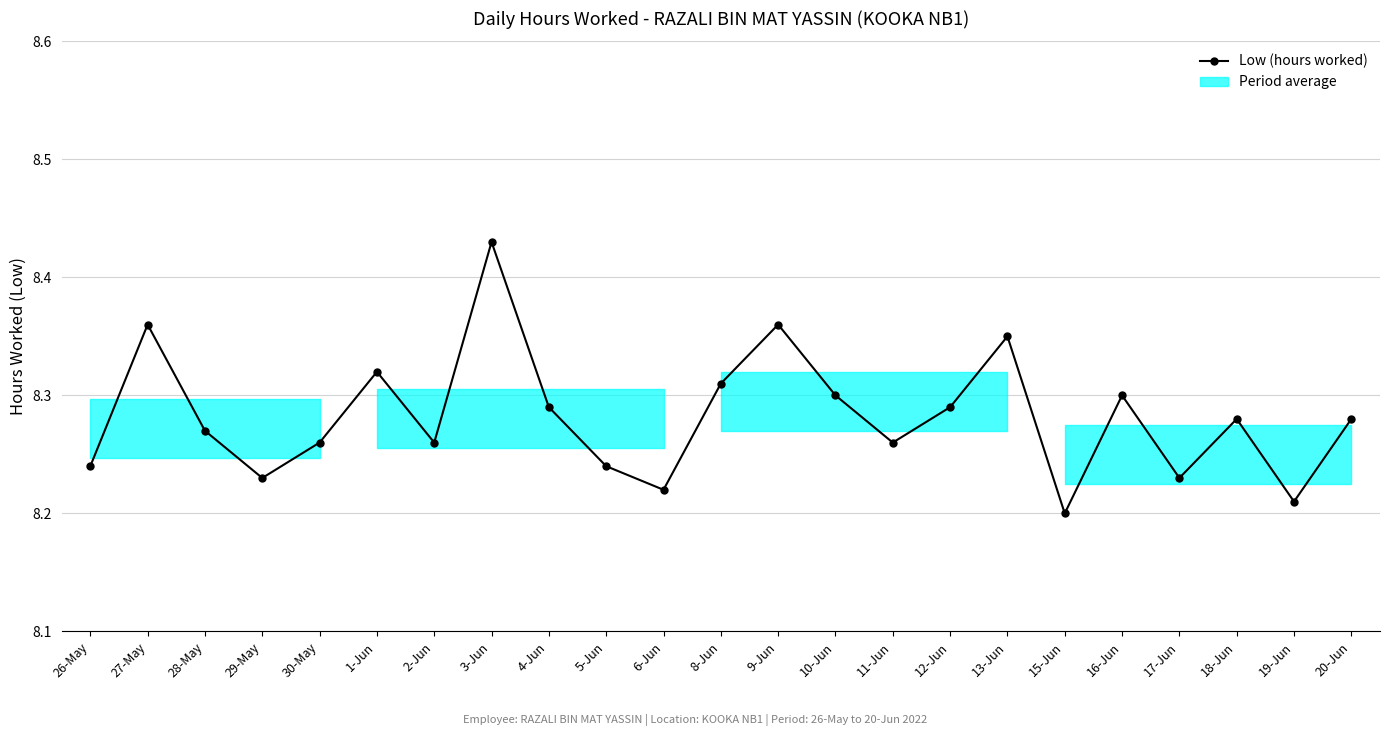

How many values are between 8 and 9?

23